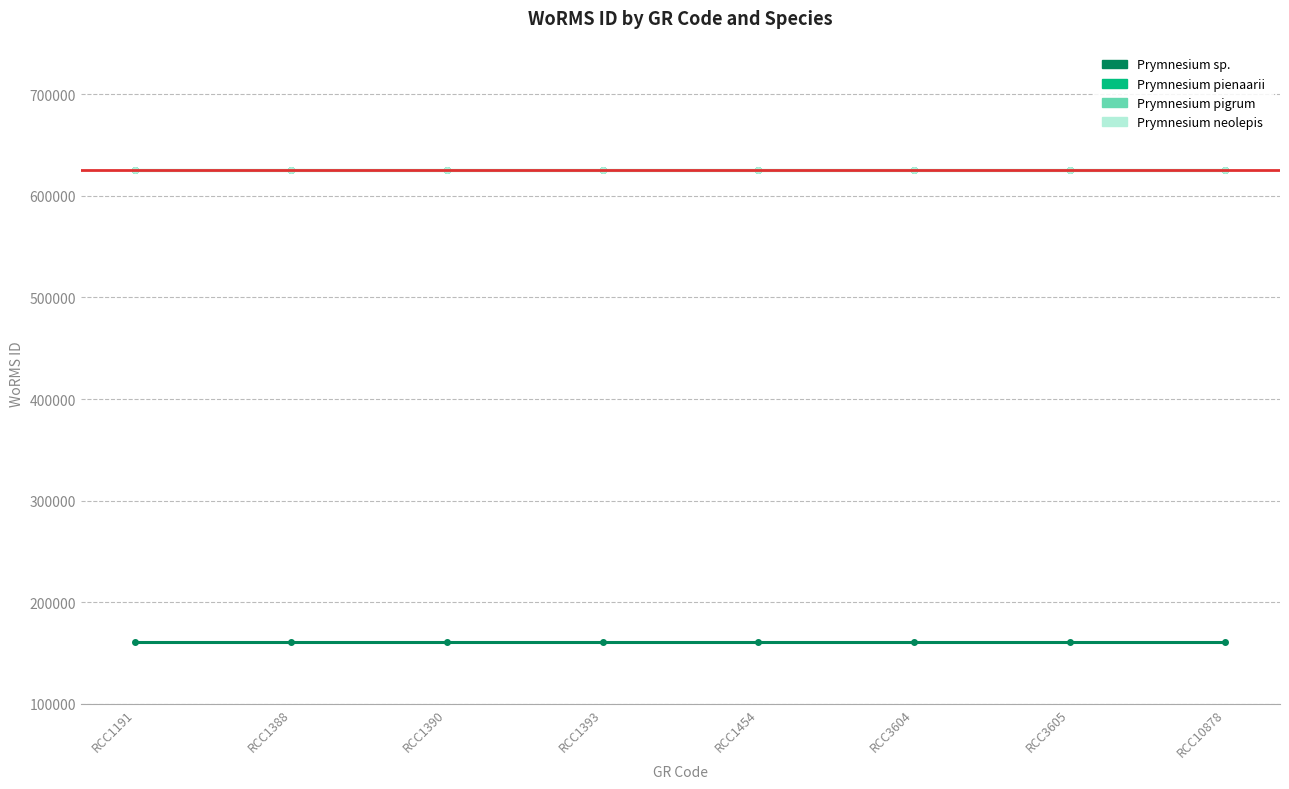

List the series in order of their peak value, highest first.

Prymnesium pigrum, Prymnesium pienaarii, Prymnesium neolepis, Prymnesium sp.